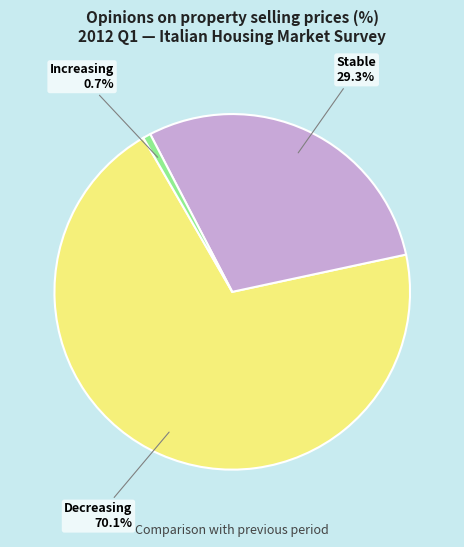

Which slice is the smallest?

Increasing